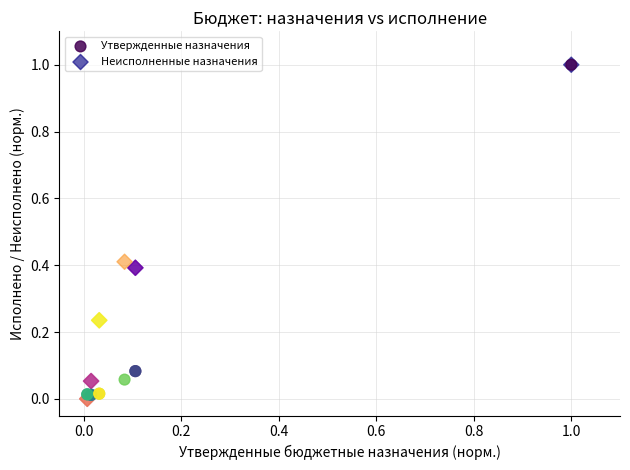

Which series has the largest Y range (max minus min)?

Неисполненные назначения